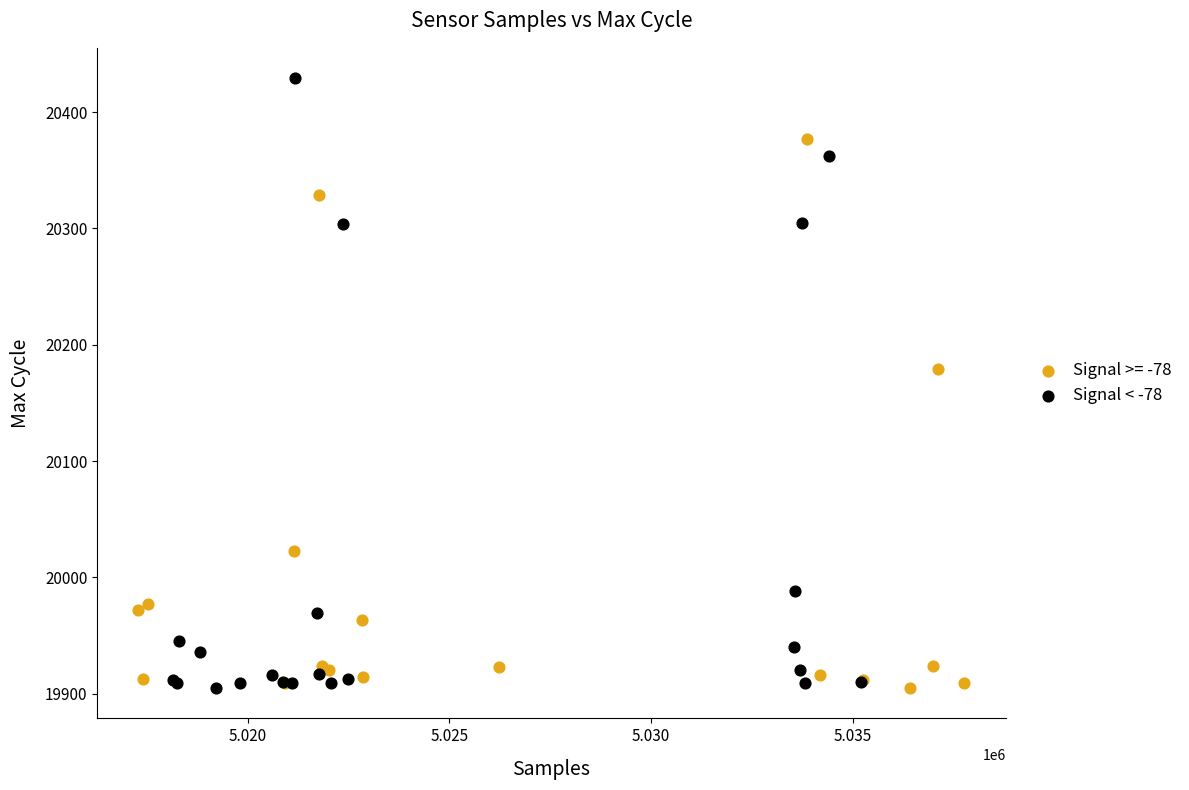

Which series has the largest Y range (max minus min)?

Signal < -78